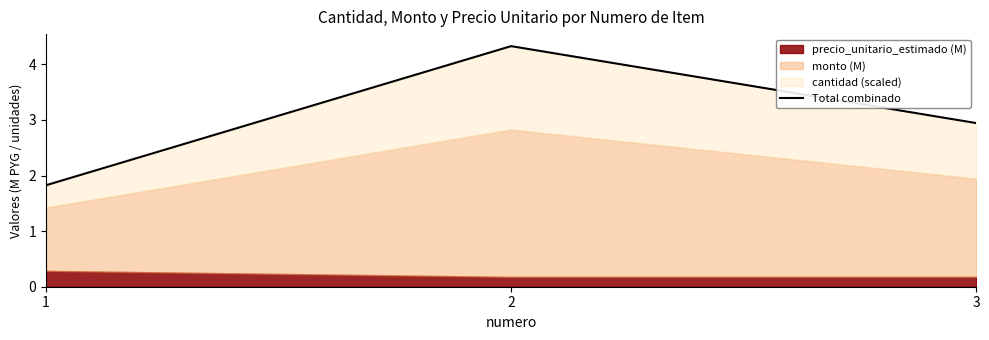

What is the value of the 1st point from the left?

1.8